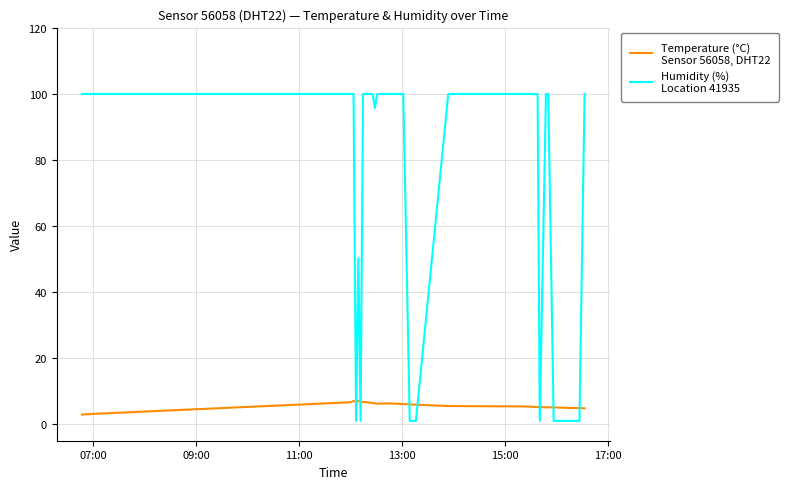

How many lines are shown in the chart?

2